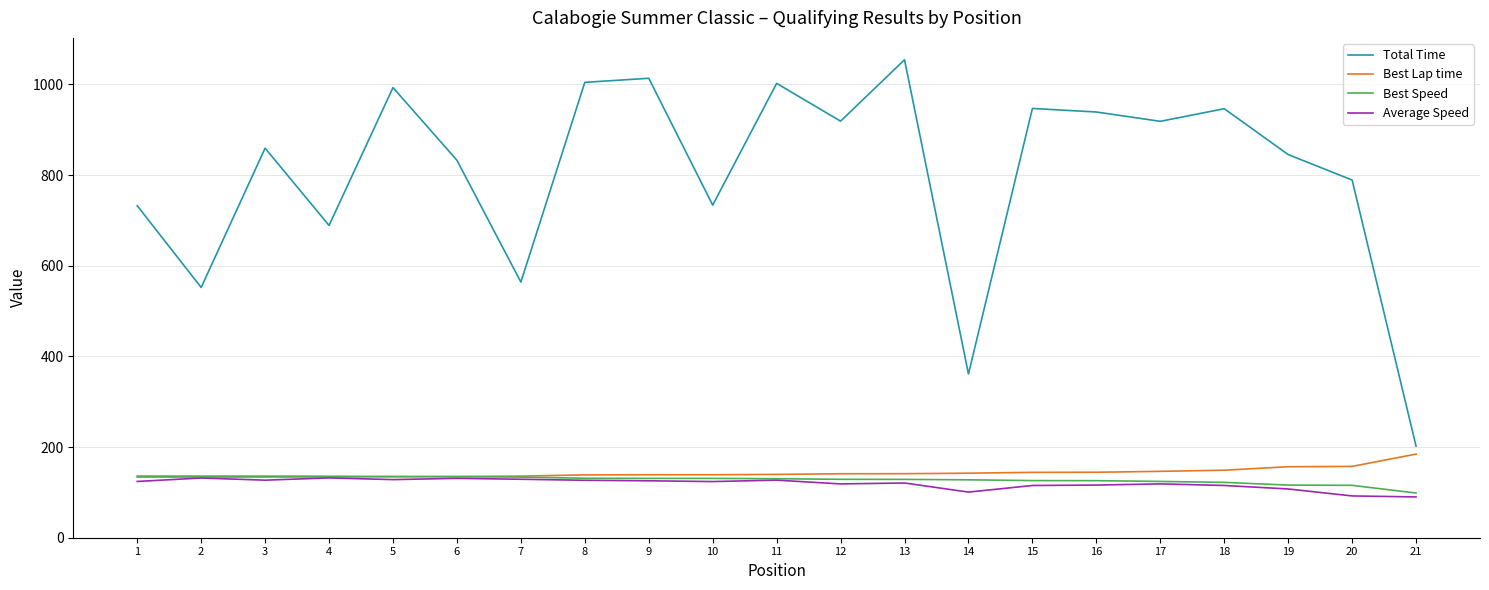

At how many categories does at least one series exceed 811?

13